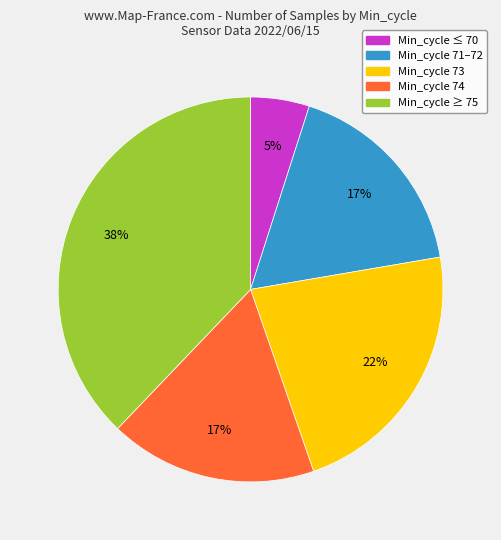

Does any single category account for the majority?

No